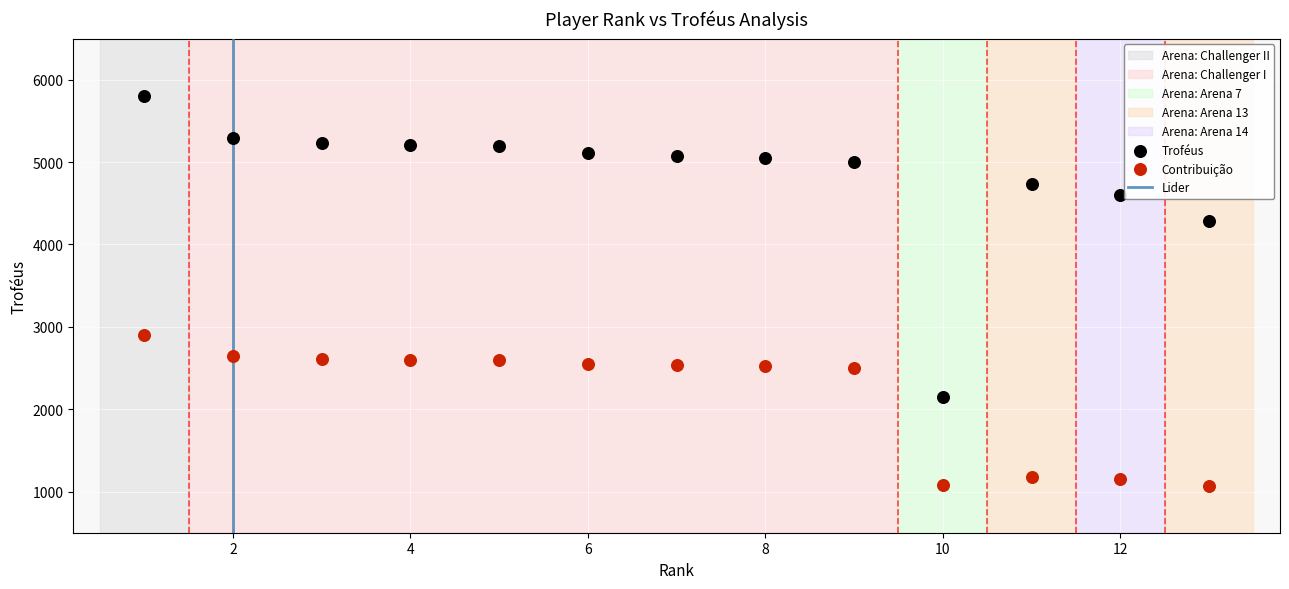

In the Contribuição series, what Y value is closest to 1984?

2501